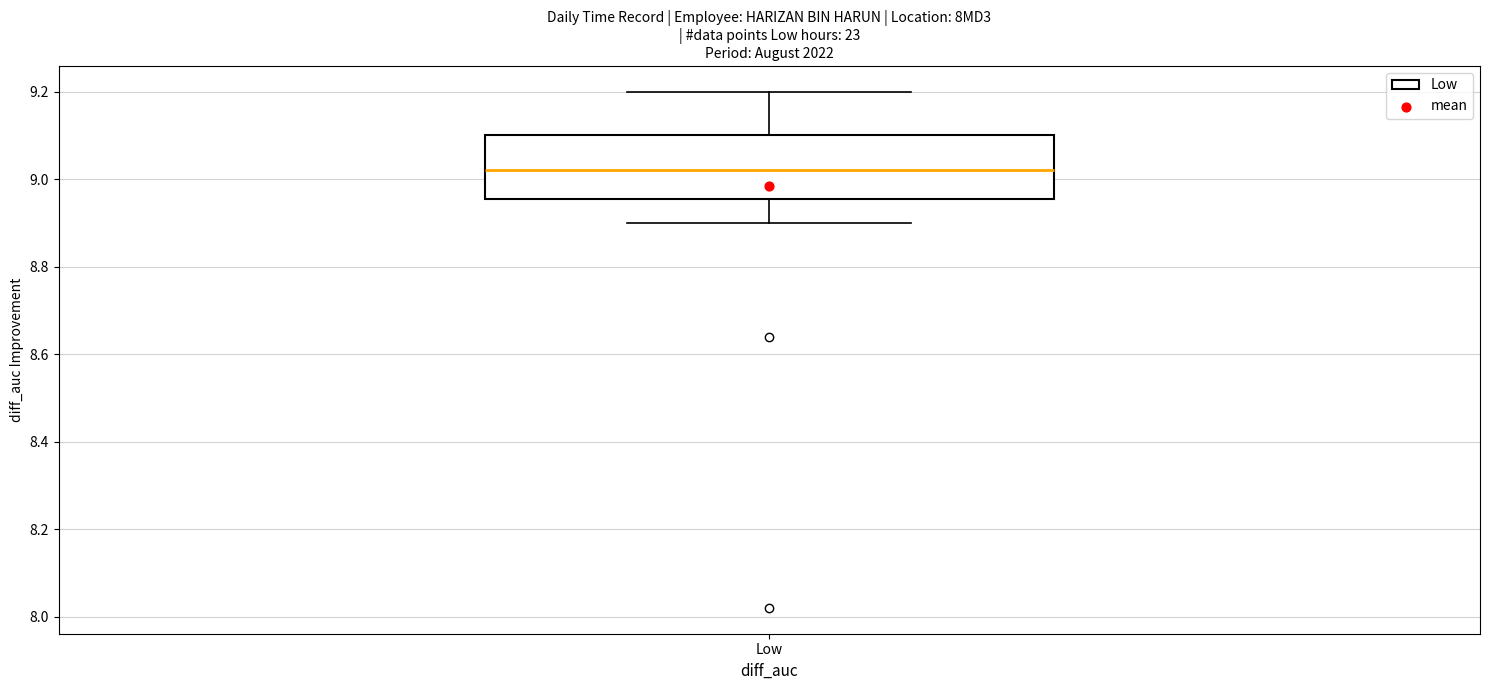

Transcribe this box plot: give where the median line is, the range the box spans, and where the two whiskers end, as read against the y-axis. The values are not printed on the chart, so give them approximately, as read against the axis.

median 9.02, box 8.96 to 9.10, whiskers 8.90 to 9.20